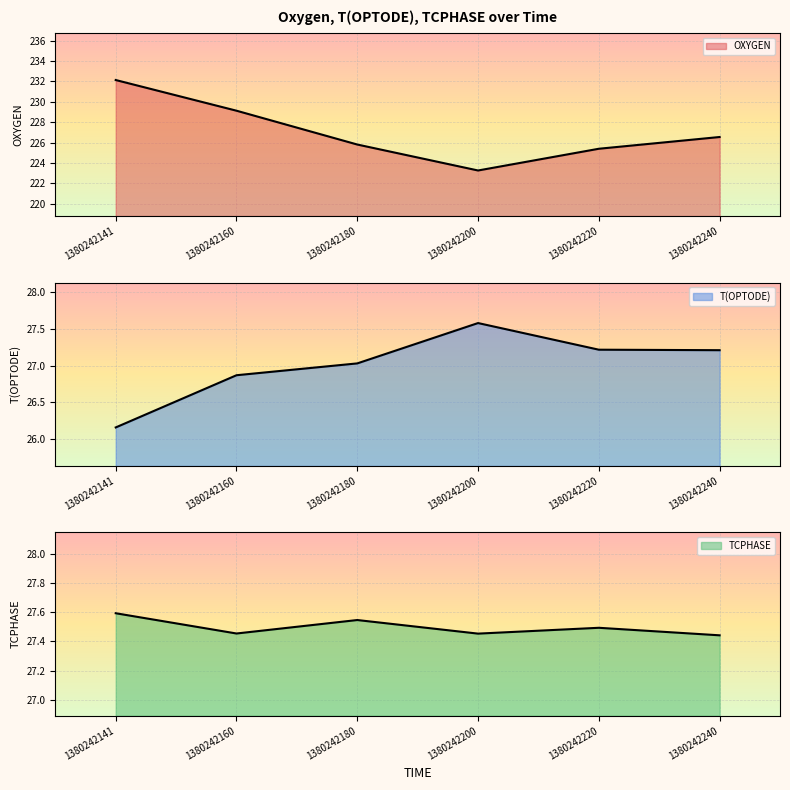

Is it true that TCPHASE equals 7.8 at 1380242200?

False